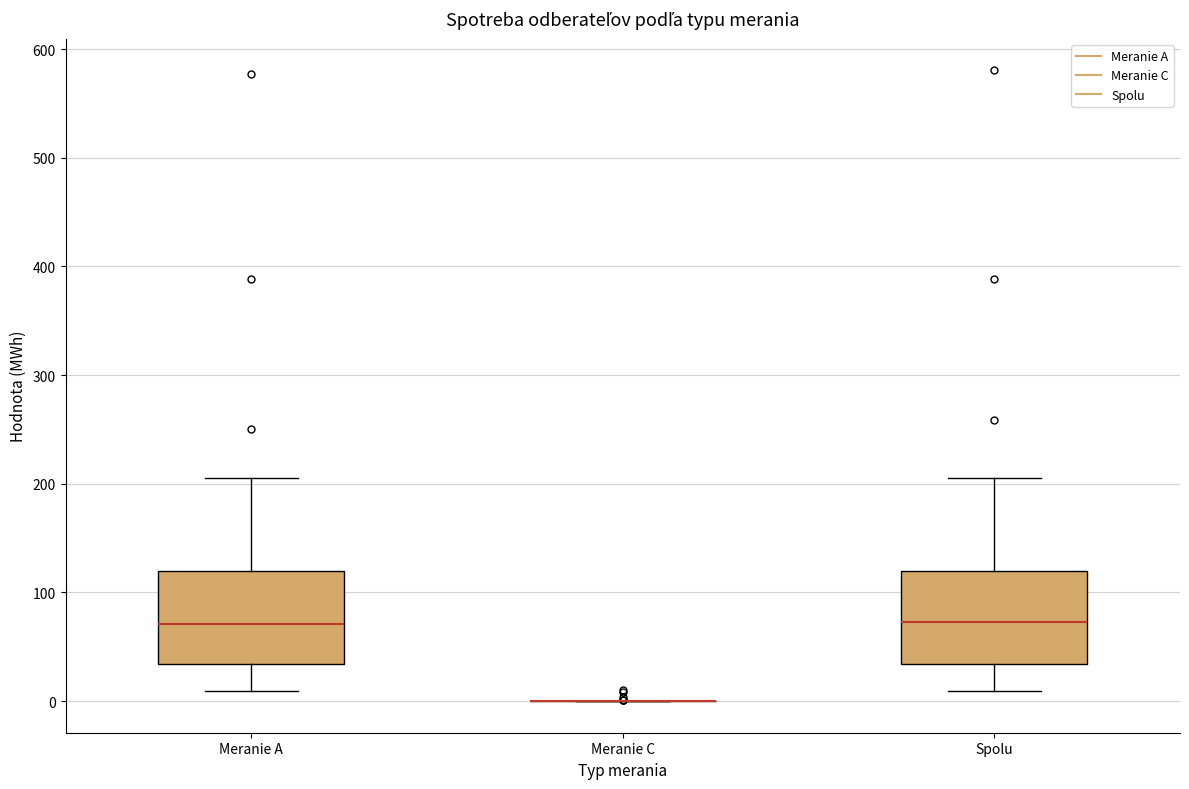

Reading left to right, transcribe this box plot: for each box, give where its median line is, the range the box spans, and where its two whiskers end, as read against the y-axis. The values are not printed on the chart, so give them approximately, as read against the axis.

Meranie A: median 70, box 30 to 120, whiskers 10 to 210
Meranie C: box collapsed to a line at 0, whiskers 0 to 0
Spolu: median 70, box 30 to 120, whiskers 10 to 210